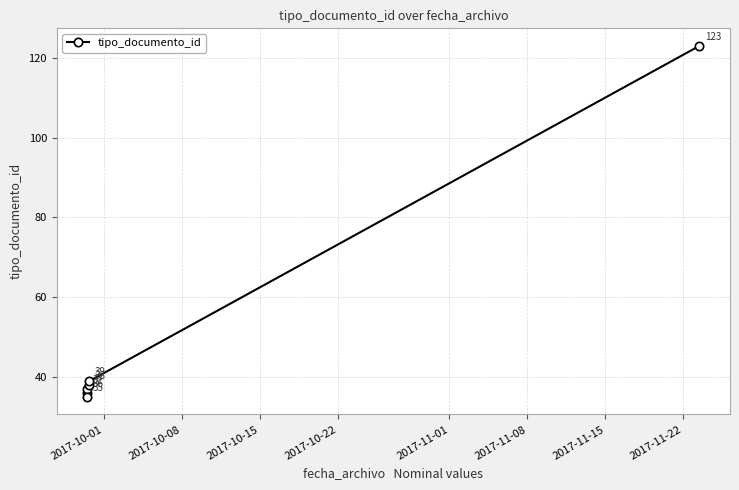

Reading left to right, extract all data points from this chart.

36	37	35	38	39	123